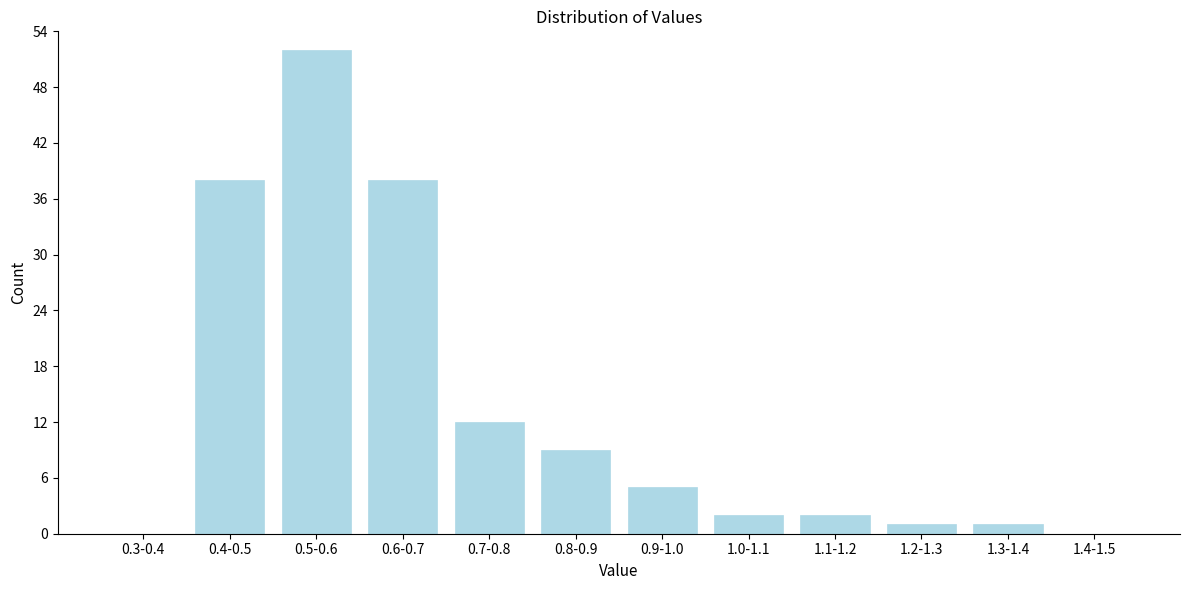

Reading left to right, list all the values displayed in this chart.

0.3-0.4=0	0.4-0.5=38	0.5-0.6=52	0.6-0.7=38	0.7-0.8=12	0.8-0.9=9	0.9-1.0=5	1.0-1.1=2	1.1-1.2=2	1.2-1.3=1	1.3-1.4=1	1.4-1.5=0